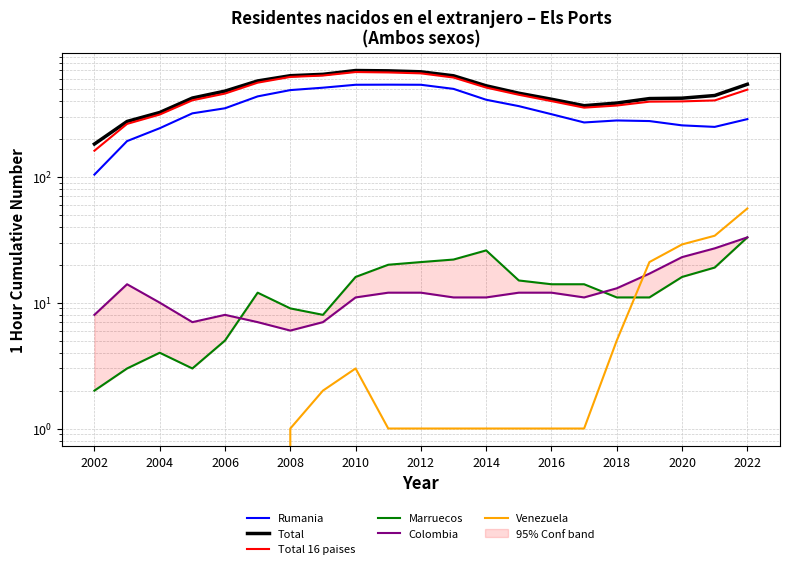

Reading right to left, extract all data points from this chart.

Rumania: 287	249	256	277	280	270	314	364	409	499	538	539	538	510	488	435	350	319	243	192	104
Total: 543	442	421	418	385	367	413	461	528	634	682	694	698	651	635	577	479	422	324	275	182
Total 16 paises: 492	404	397	395	368	354	399	448	511	614	663	674	679	637	621	559	458	405	312	263	161
Marruecos: 33	19	16	11	11	14	14	15	26	22	21	20	16	8	9	12	5	3	4	3	2
Colombia: 33	27	23	17	13	11	12	12	11	11	12	12	11	7	6	7	8	7	10	14	8
Venezuela: 56	34	29	21	5	1	1	1	1	1	1	1	3	2	1	0	0	0	0	0	0